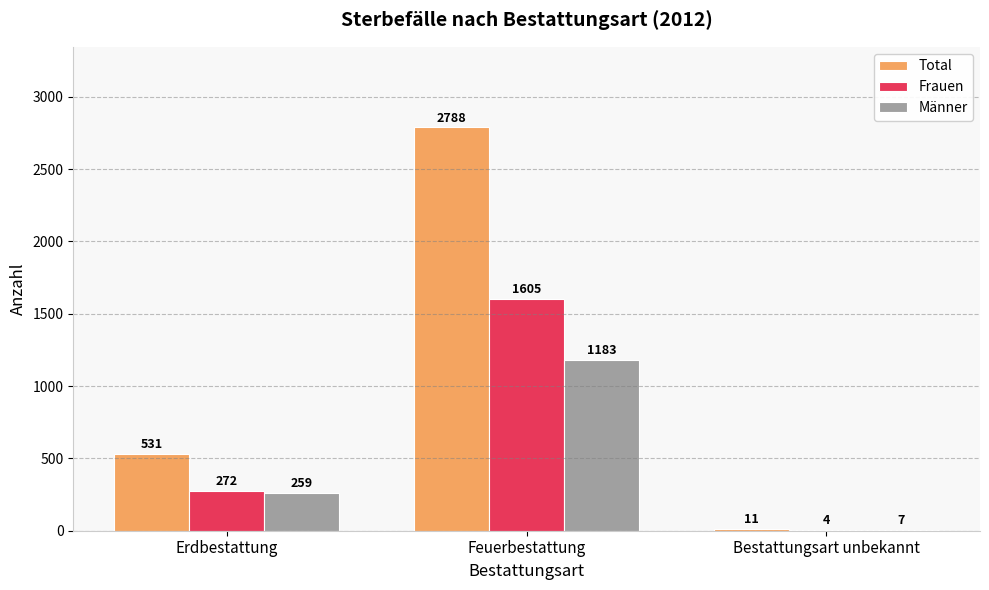

How many distinct data groups are displayed?

3